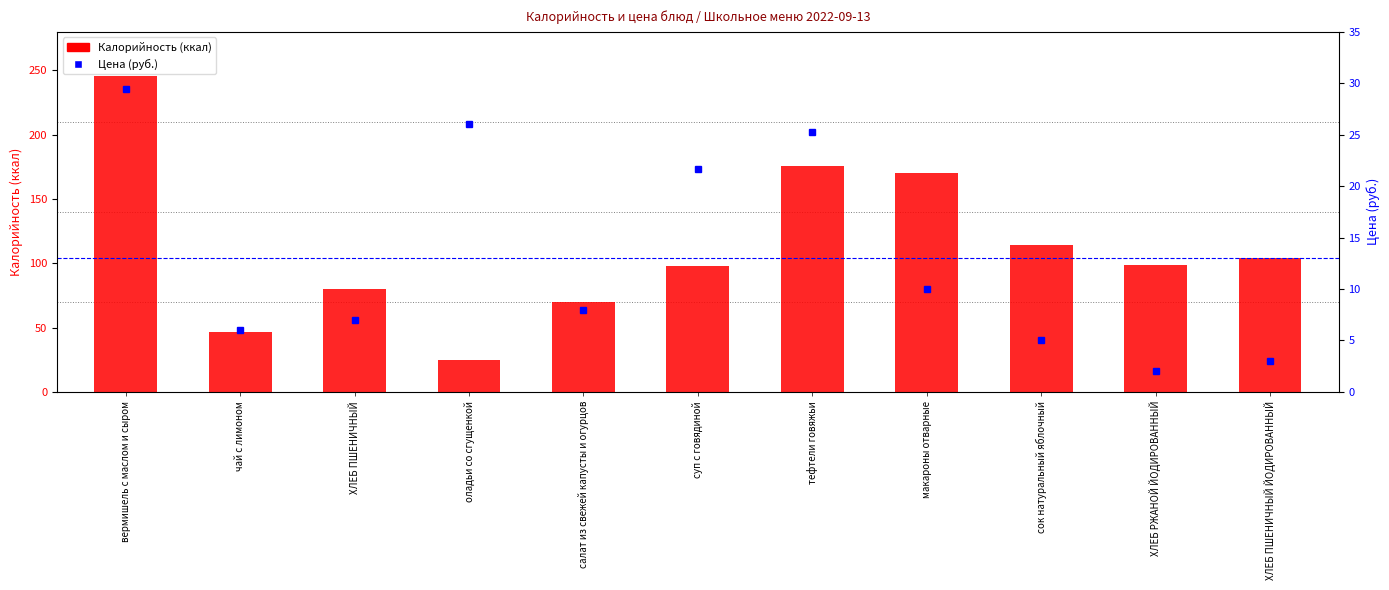

At сок натуральный яблочный, list the series in order from smallest to largest.

Цена (руб.), Калорийность